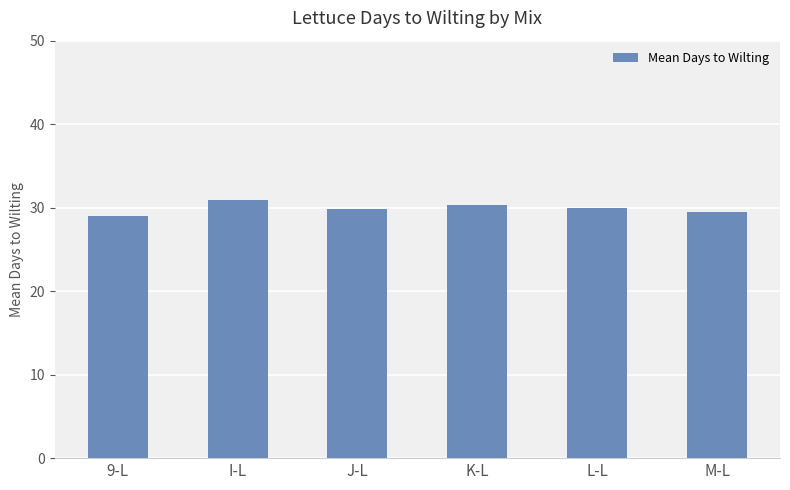

What is the change in value from K-L to L-L?

-0.4